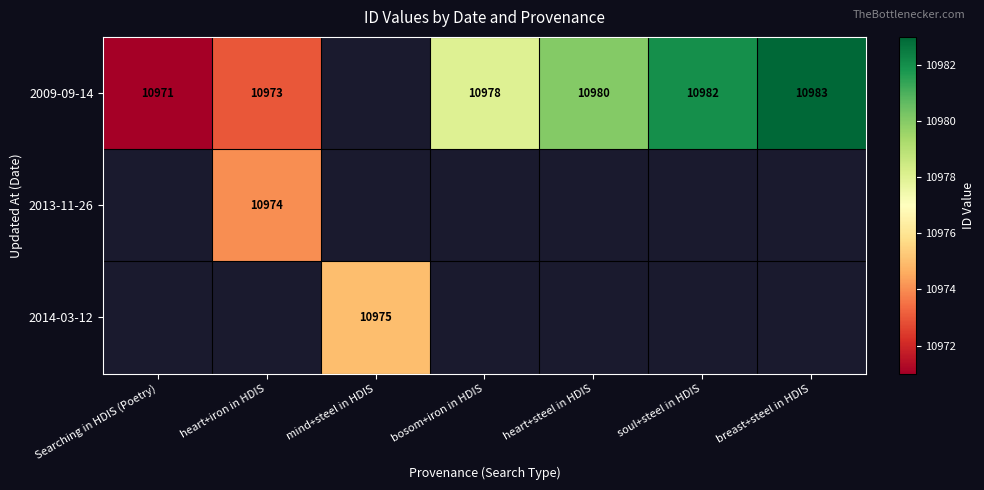

How many data points does each series have?

7